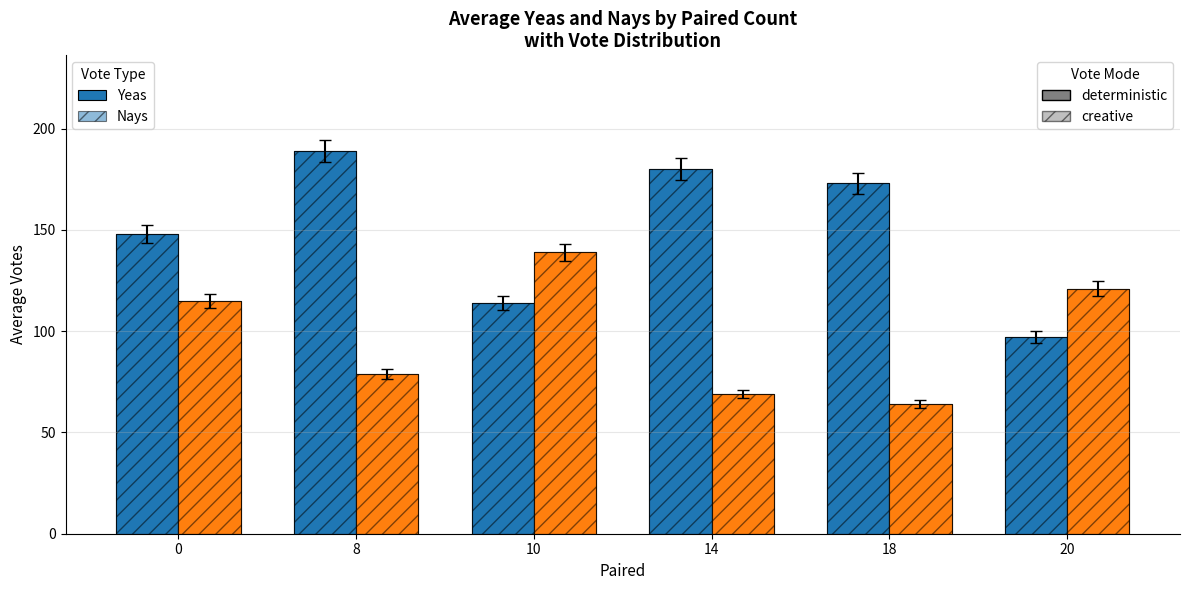

Does the chart contain stacked bars?

No